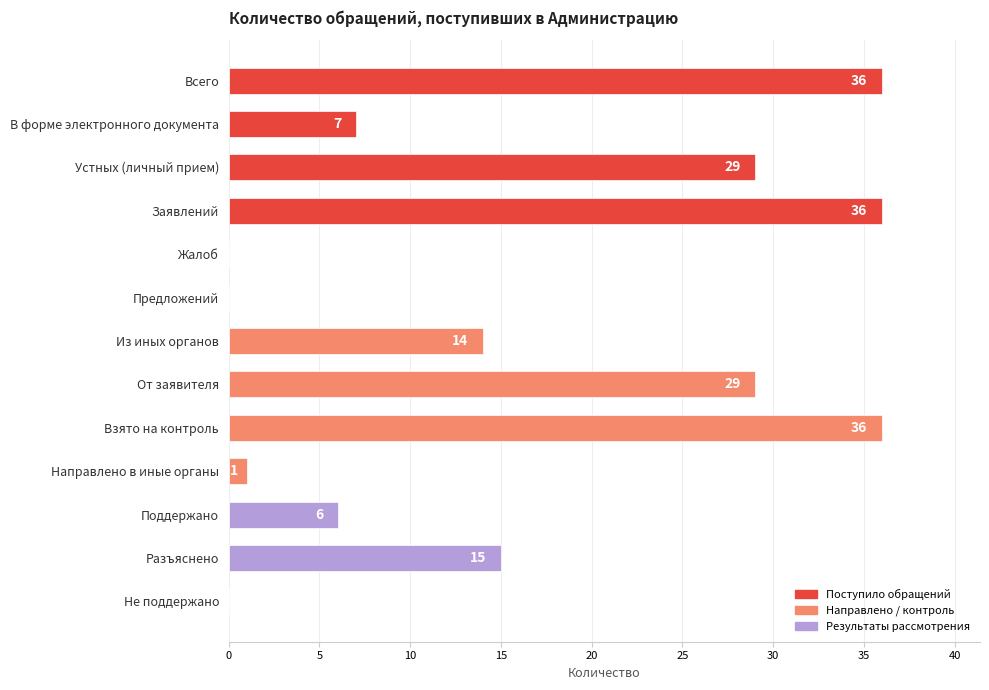

What is the average value?

16